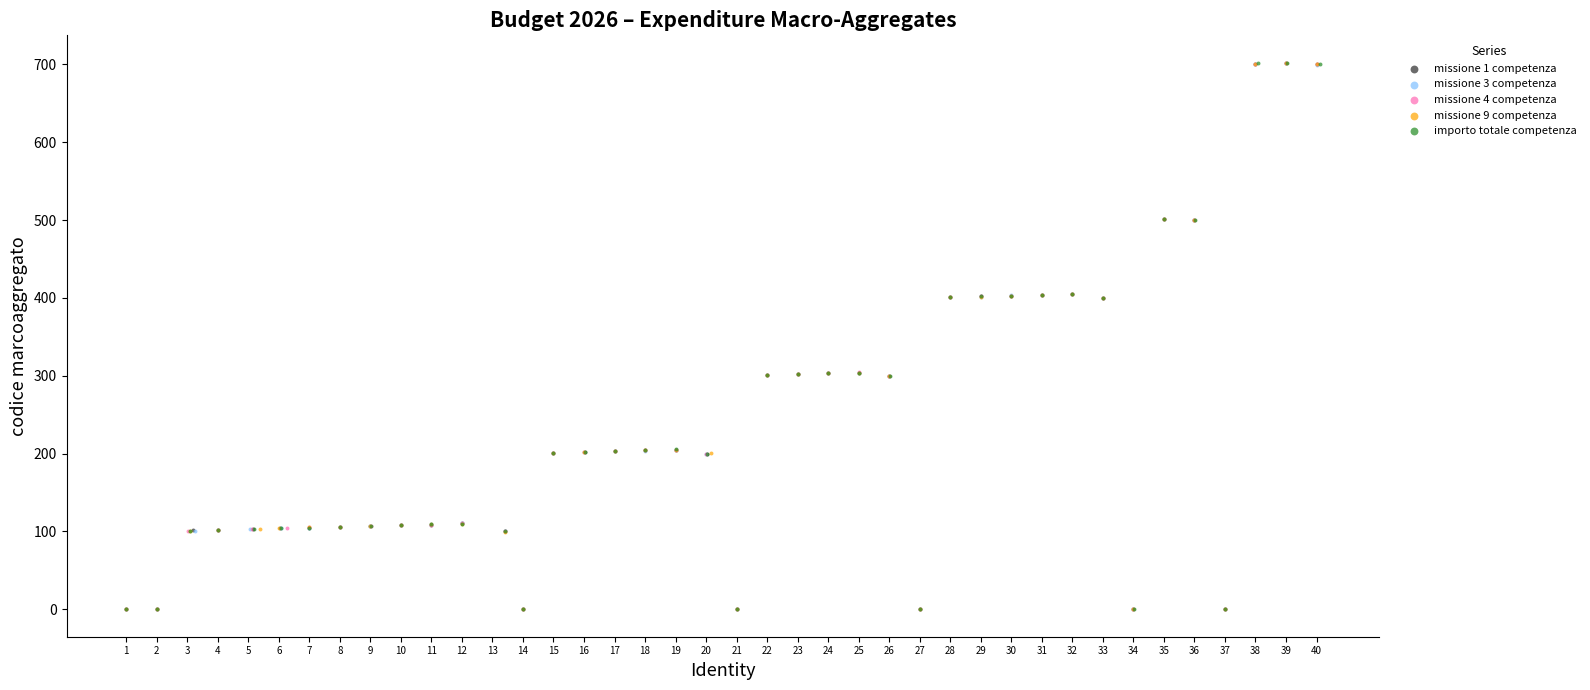

What are all the series names shown in the legend?

missione 1 competenza, missione 3 competenza, missione 4 competenza, missione 9 competenza, importo totale competenza